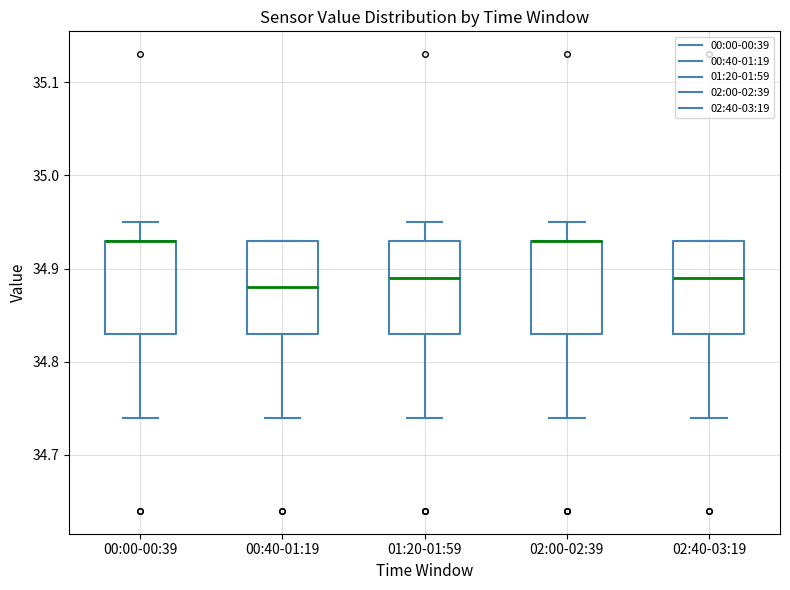

Reading left to right, read every box against the y-axis: the position of its median line, the range the box covers, and the ends of its whiskers. The values are not printed on the chart, so give them approximately, as read against the axis.

00:00-00:39: median 34.93 (drawn on the box's upper edge), box 34.83 to 34.93, whiskers 34.74 to 34.95
00:40-01:19: median 34.88, box 34.83 to 34.93, whiskers 34.74 to 34.93
01:20-01:59: median 34.89, box 34.83 to 34.93, whiskers 34.74 to 34.95
02:00-02:39: median 34.93 (drawn on the box's upper edge), box 34.83 to 34.93, whiskers 34.74 to 34.95
02:40-03:19: median 34.89, box 34.83 to 34.93, whiskers 34.74 to 34.93